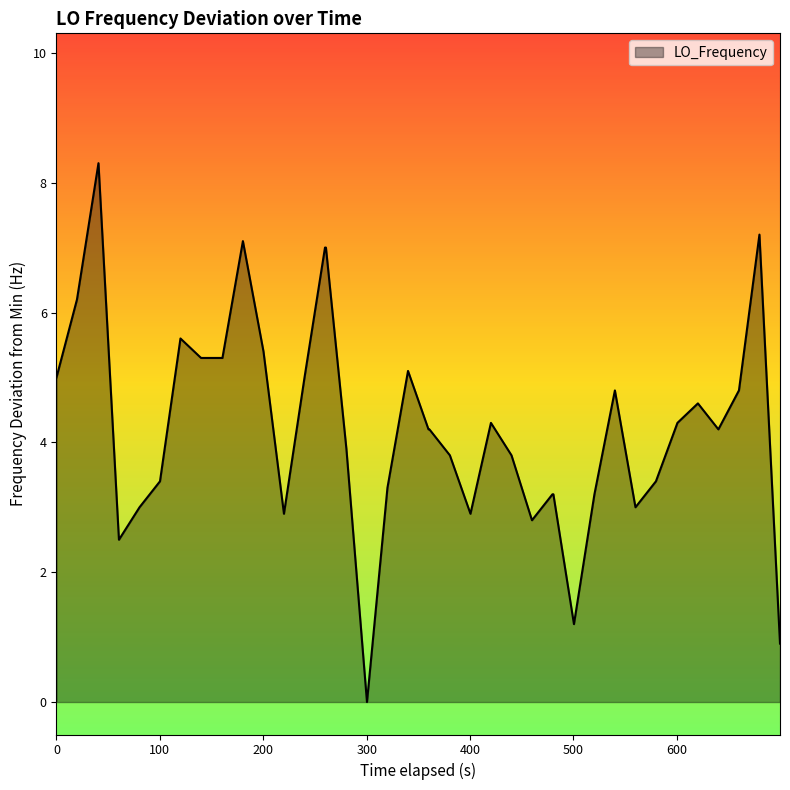

What is the maximum value shown in the chart?

8.3